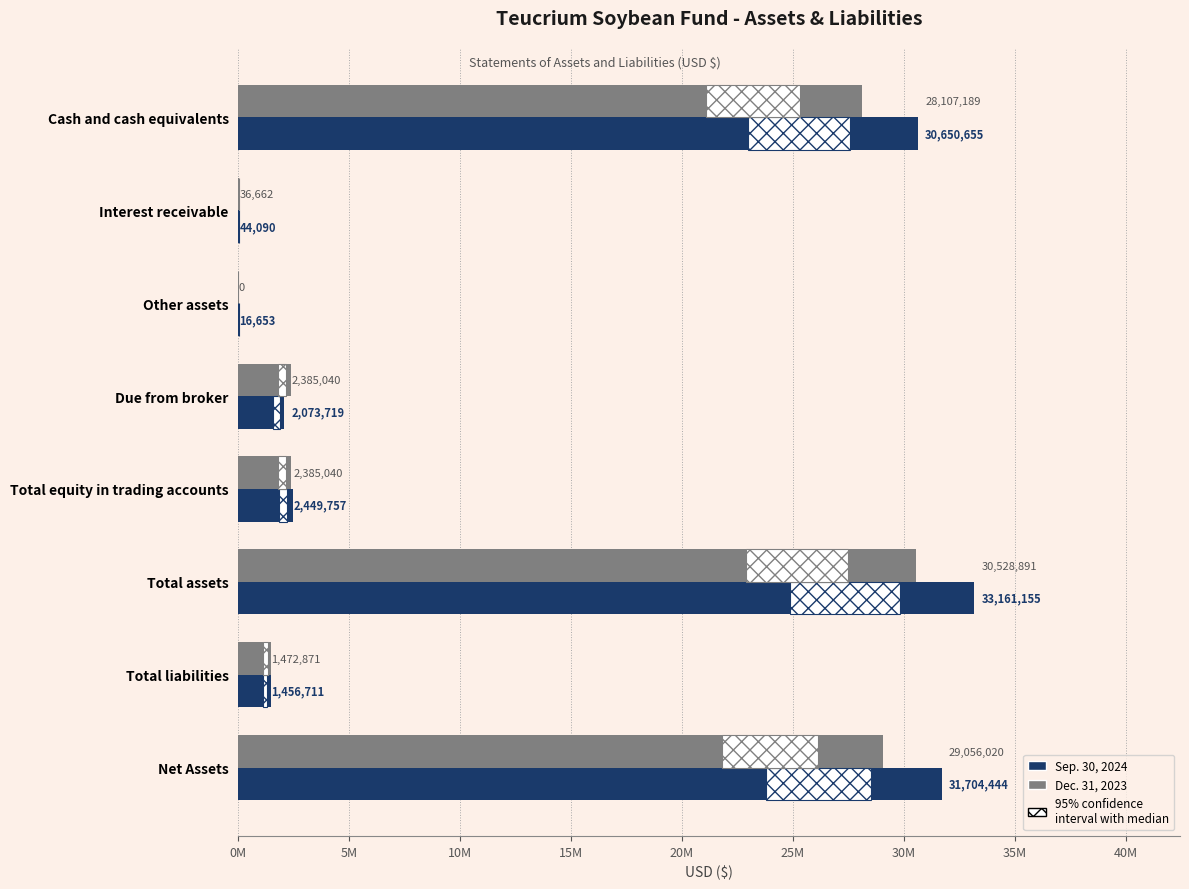

How many data points does each series have?

8